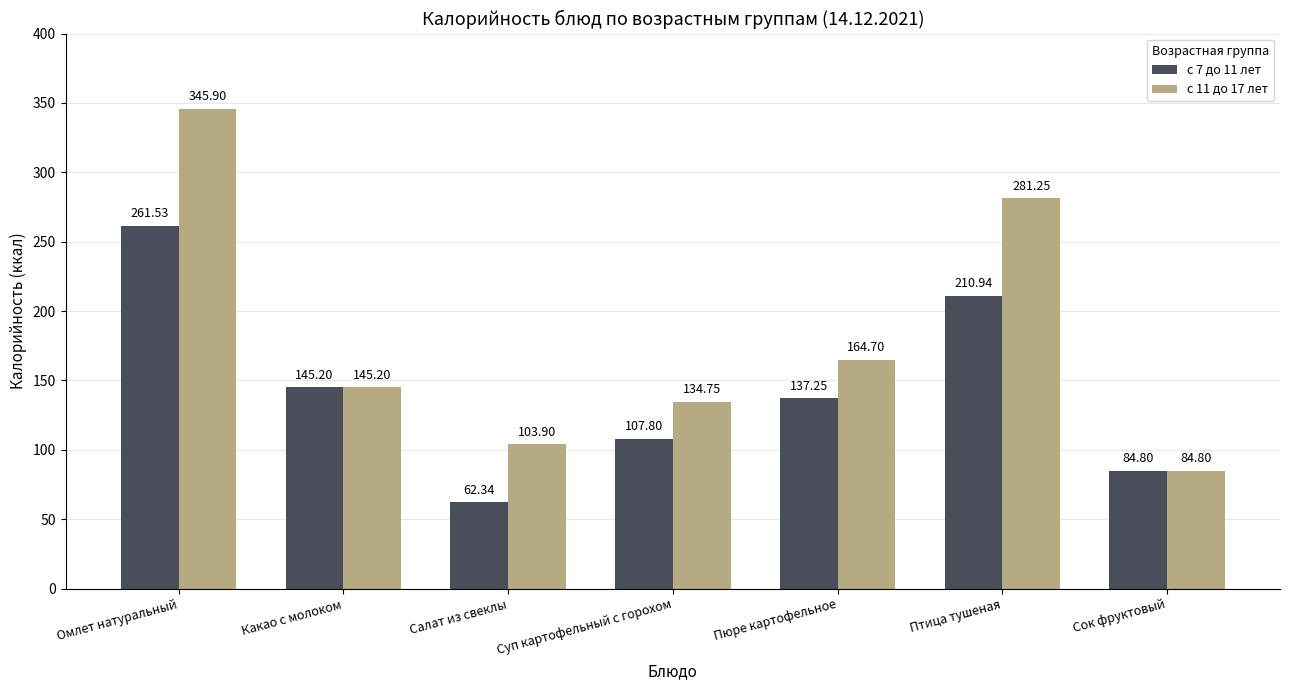

What are all the series names shown in the legend?

с 7 до 11 лет, с 11 до 17 лет